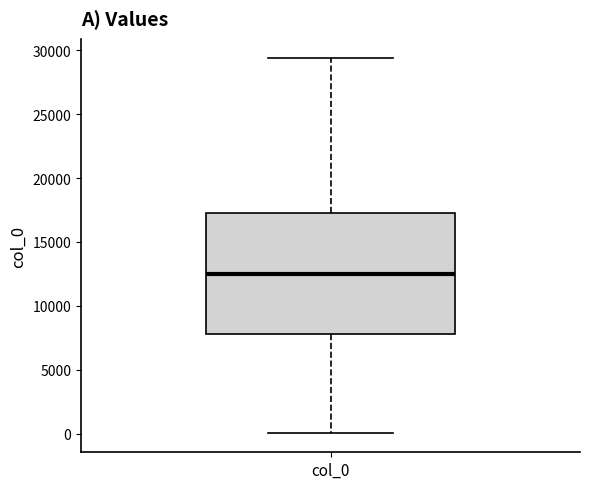

Transcribe this box plot: give where the median line is, the range the box spans, and where the two whiskers end, as read against the y-axis. The values are not printed on the chart, so give them approximately, as read against the axis.

median 12500, box 8000 to 17500, whiskers 0 to 29500